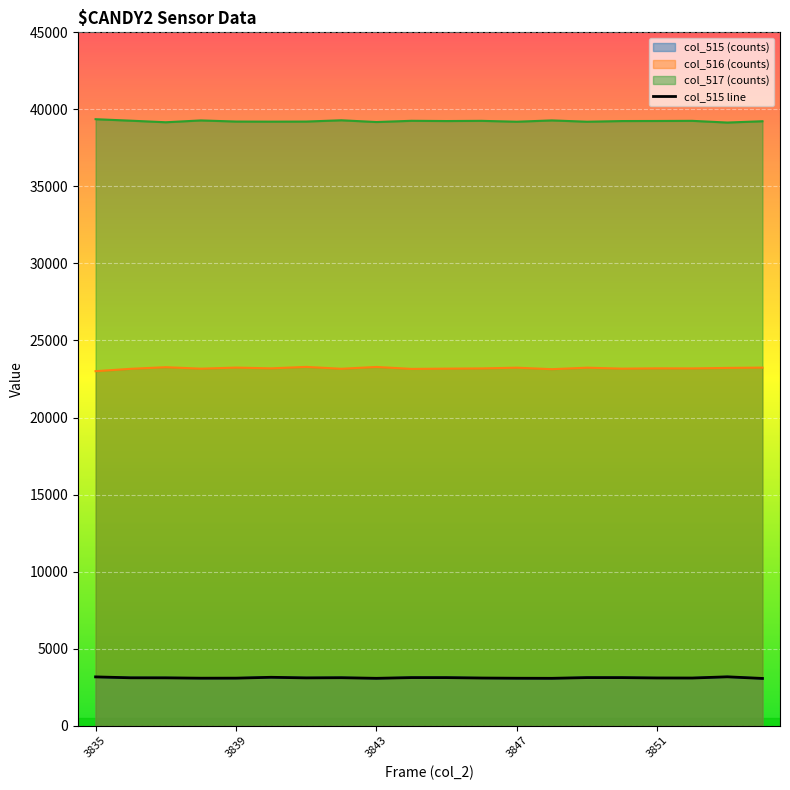

How many interior local valleys does the col_517 series have?

7